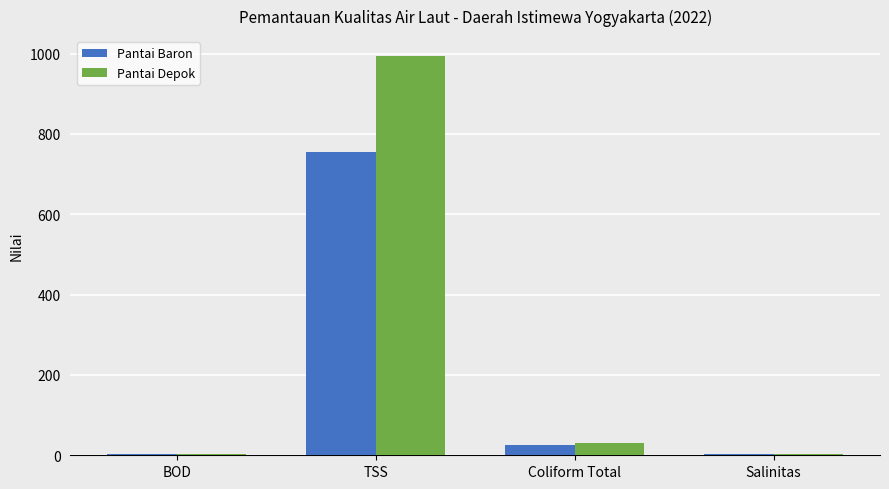

What is the greatest value displayed?

994